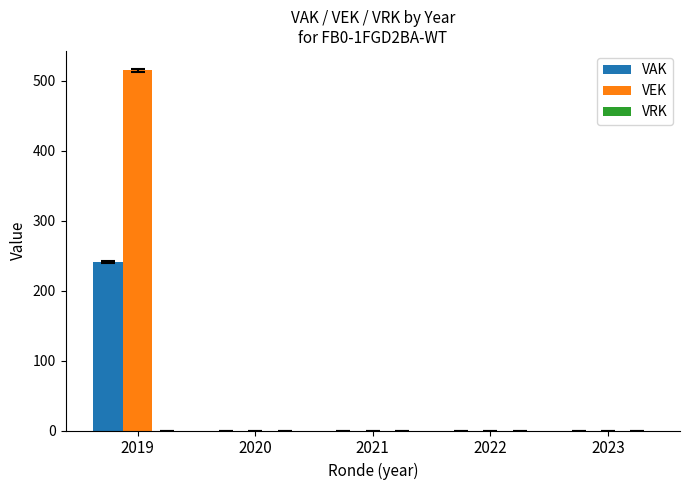

At which category is the sum across all series the highest?

2019